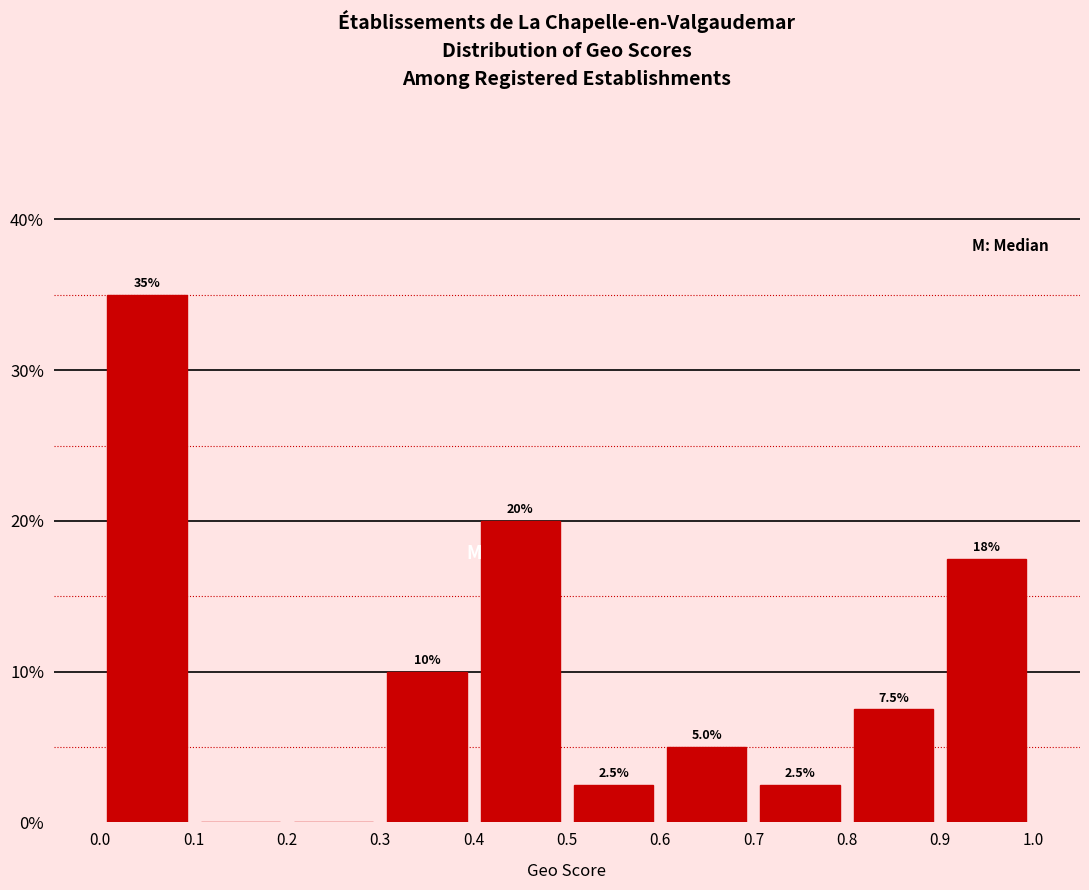

Which range on the x-axis has the tallest bar?

0.0 to 0.1